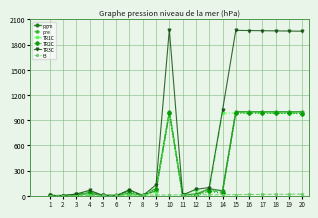

The value of pre at 18 is 999. True or false?

True